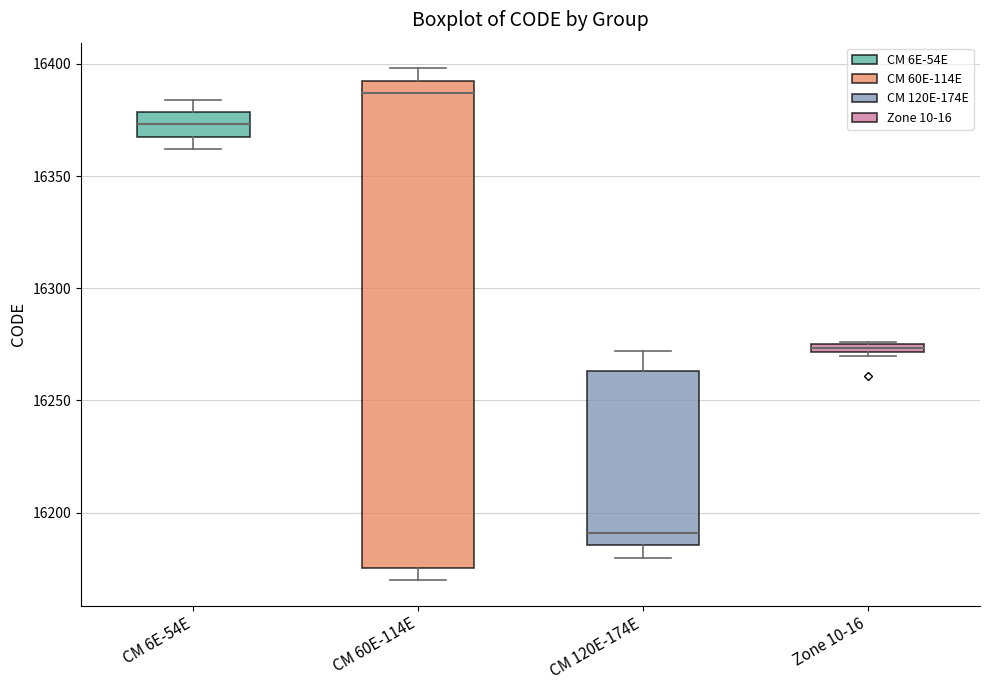

Where does the upper whisker of the box for CM 60E-114E end on the y-axis? The values are not printed on the chart, so give them approximately, as read against the axis.

16400